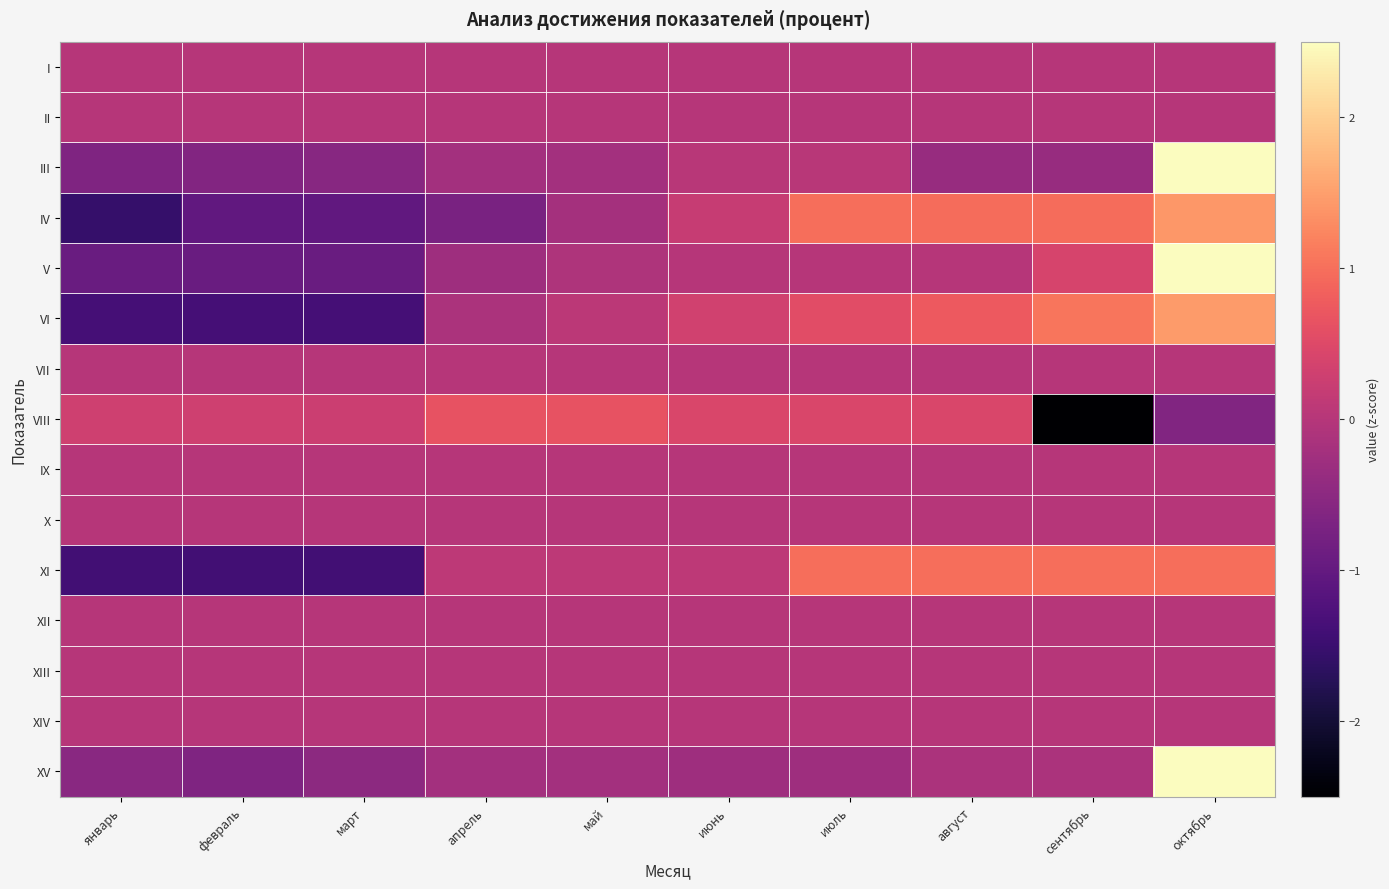

Which series has the widest spread of values?

XV